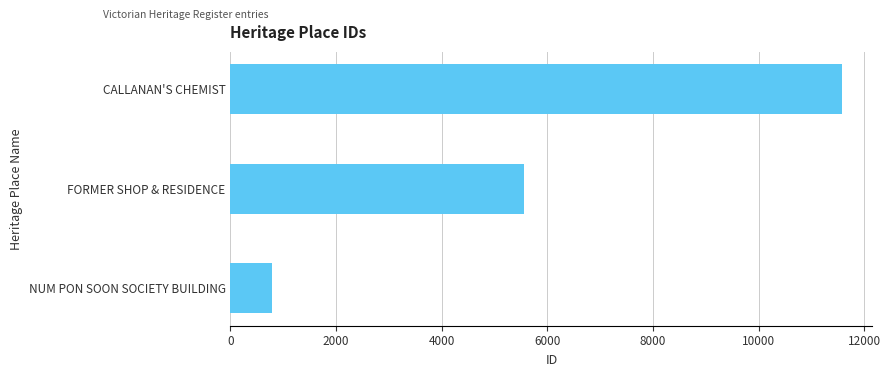

What is the change in value from FORMER SHOP & RESIDENCE to CALLANAN'S CHEMIST?

+6018